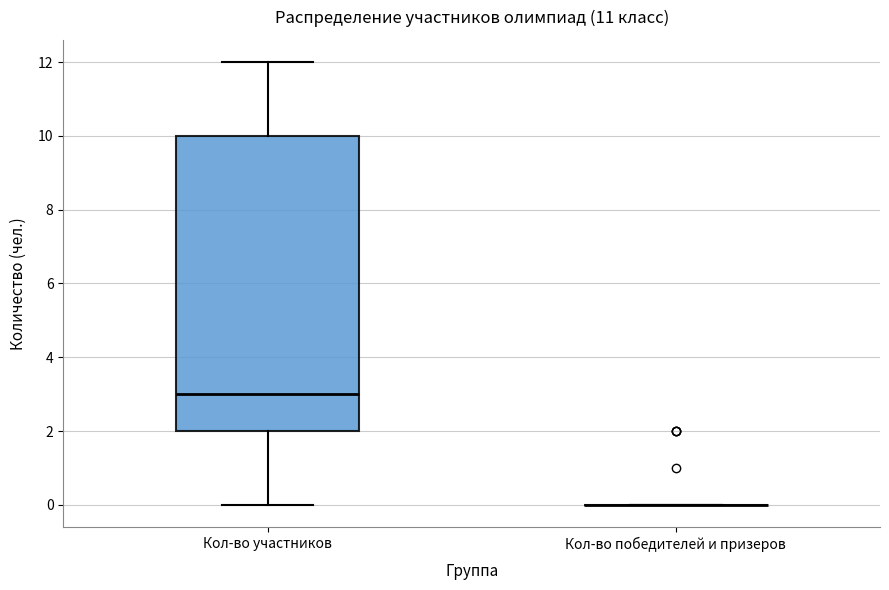

Reading left to right, transcribe this box plot: for each box, give where its median line is, the range the box spans, and where its two whiskers end, as read against the y-axis. The values are not printed on the chart, so give them approximately, as read against the axis.

Кол-во участников: median 3, box 2 to 10, whiskers 0 to 12
Кол-во победителей и призеров: box collapsed to a line at 0, whiskers 0 to 0